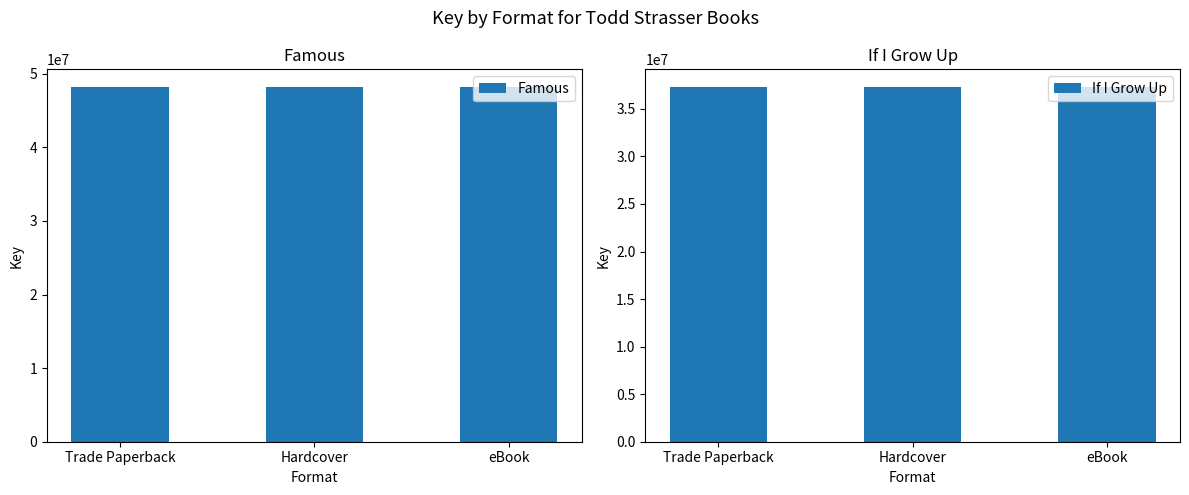

Which category has the lowest value in the Famous series?

Trade Paperback